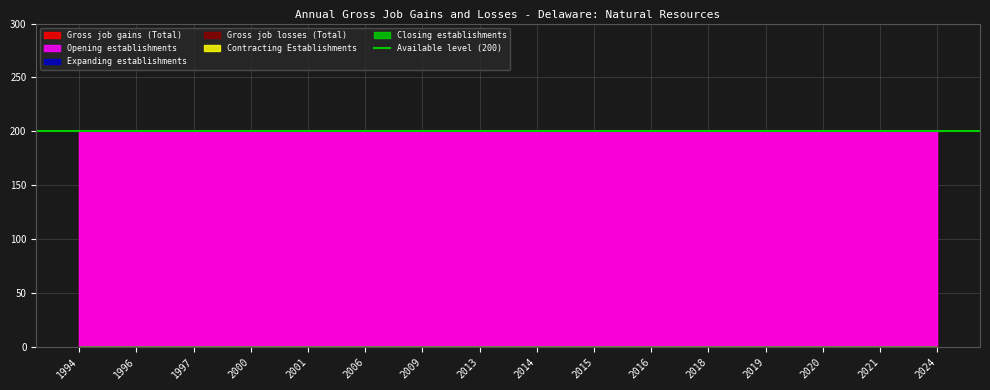

Is the value of Closing establishments at 2000 greater than the value of Gross job losses (Total) at 2013?

No